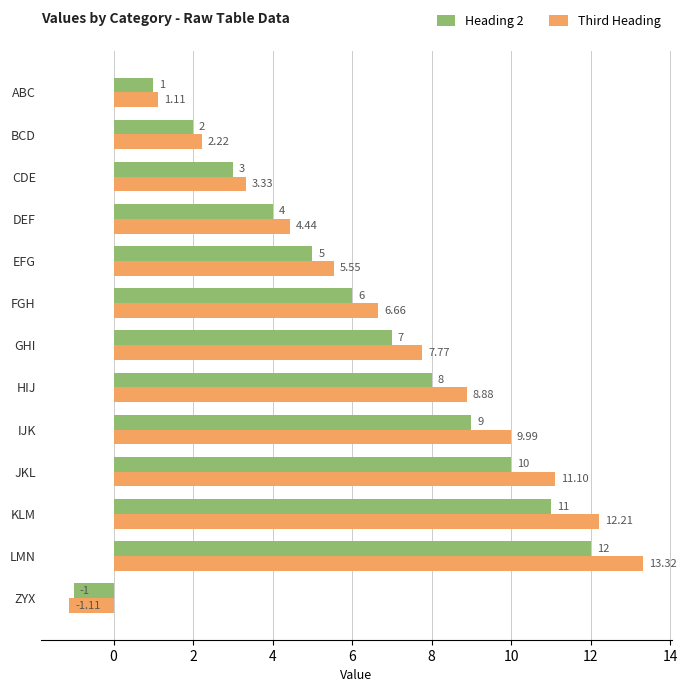

What is the difference between the maximum and minimum values in the Heading 2 series?

13.0